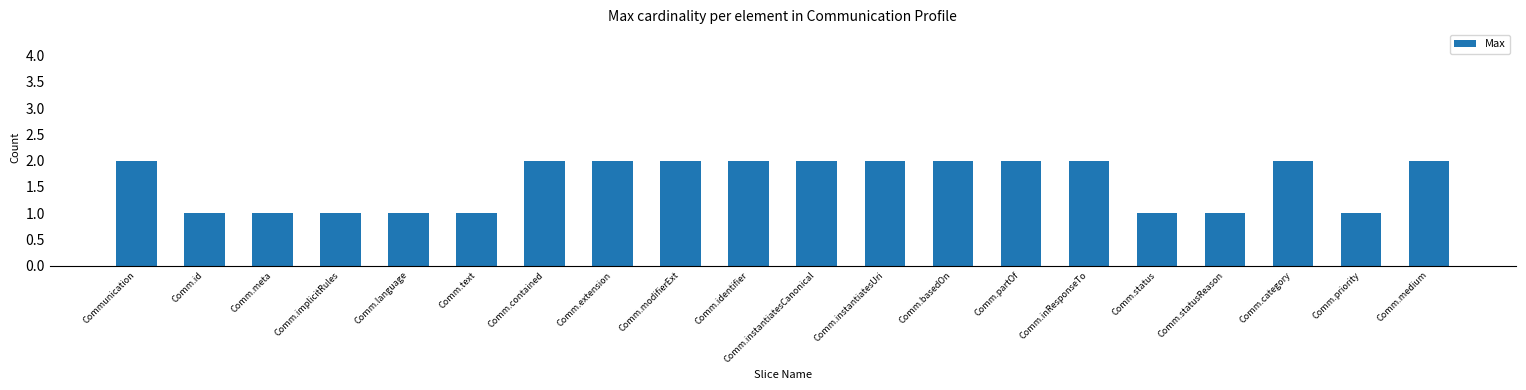

Which has a higher value, Comm.implicitRules or Comm.contained?

Comm.contained